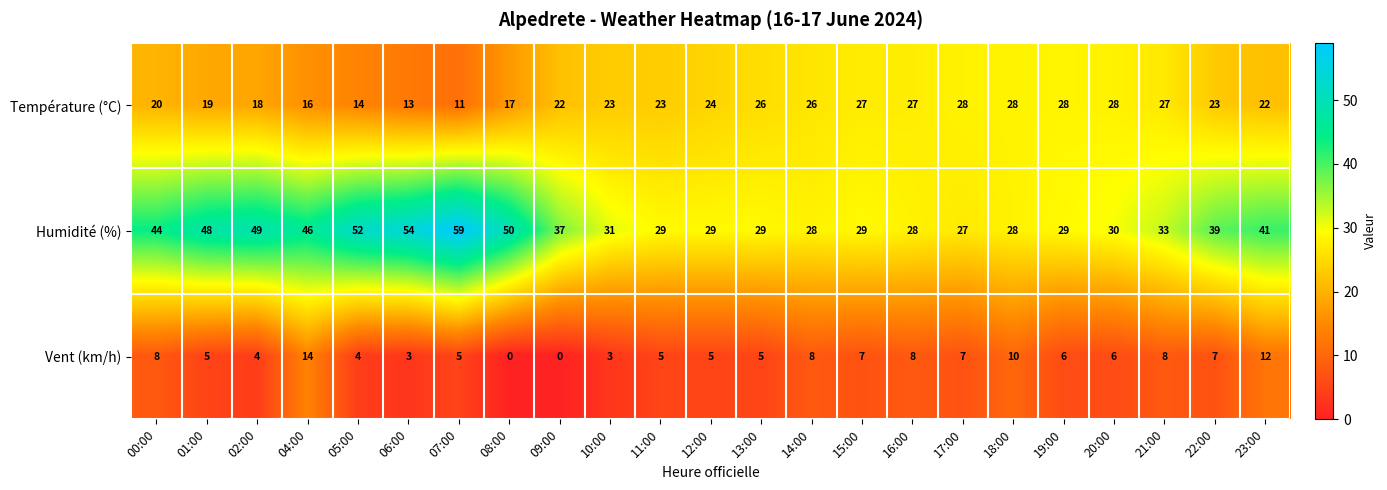

What is the sum of all Humidité (%) values?

869